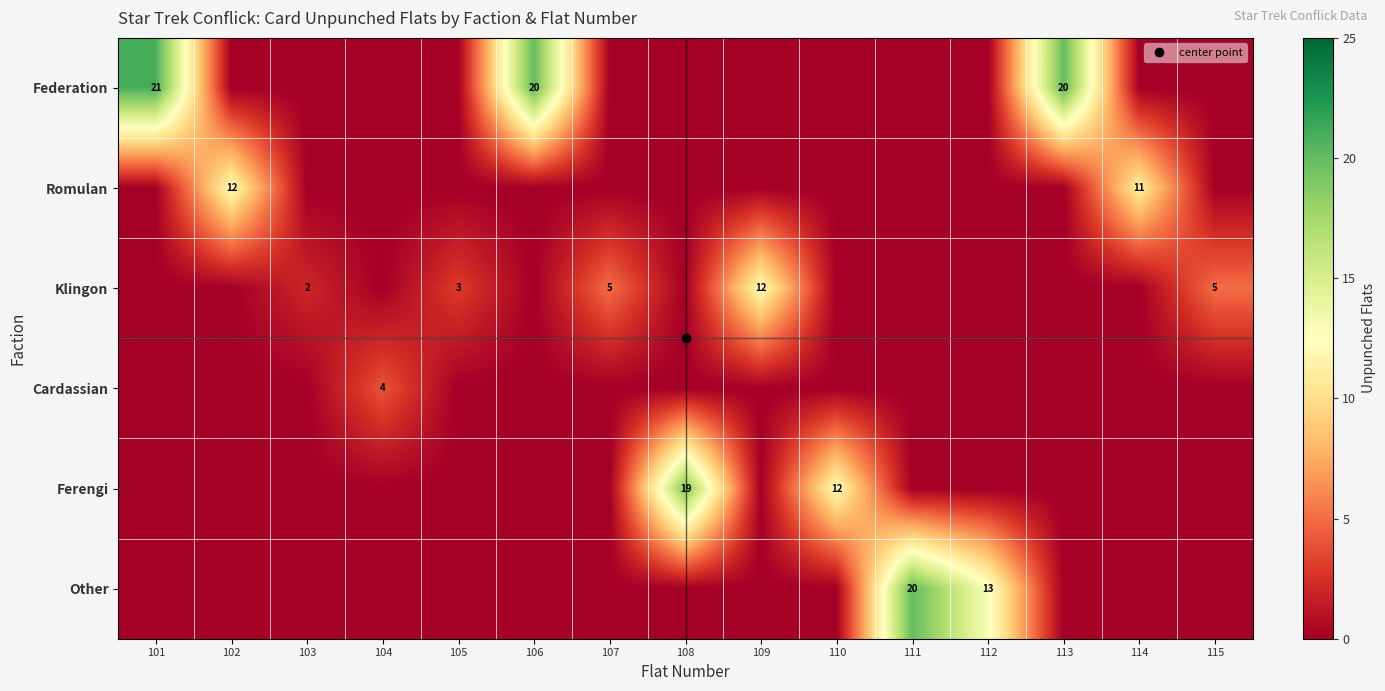

Between 102 and 109, which series saw the biggest shift?

Romulan